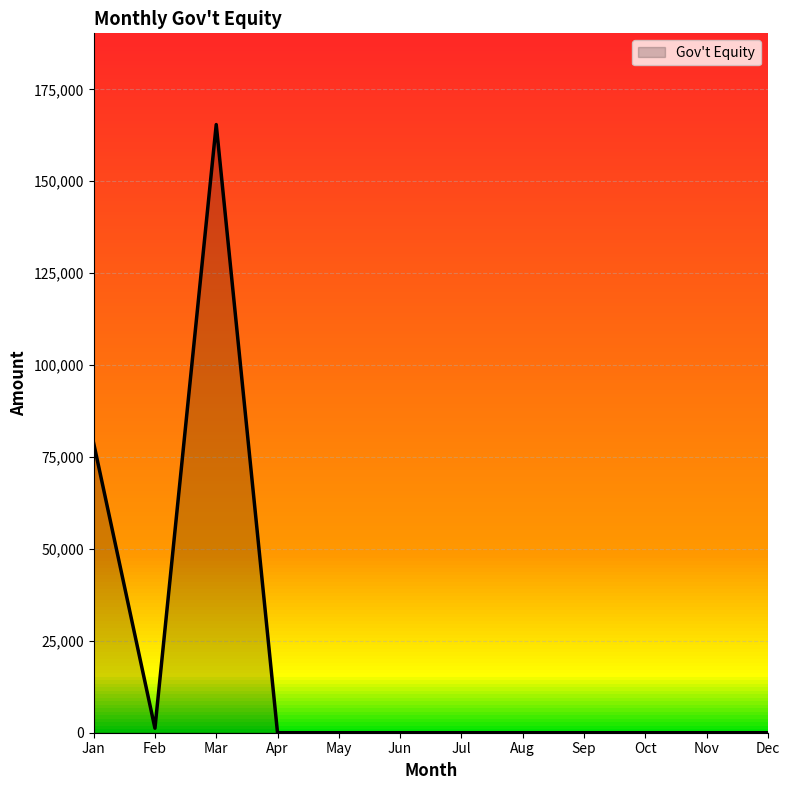

Where is the first local minimum?

Feb